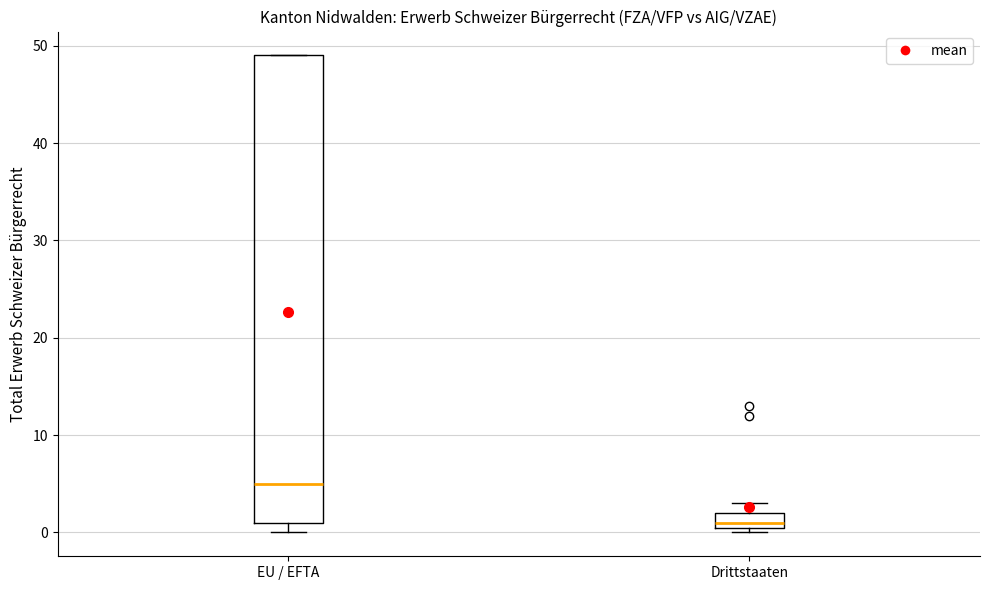

Which box's median line is the lowest?

Drittstaaten